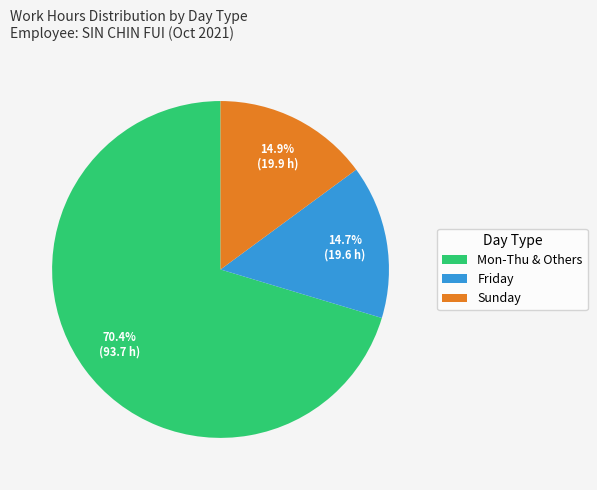

Which category has the biggest portion of the pie?

Mon-Thu & Others